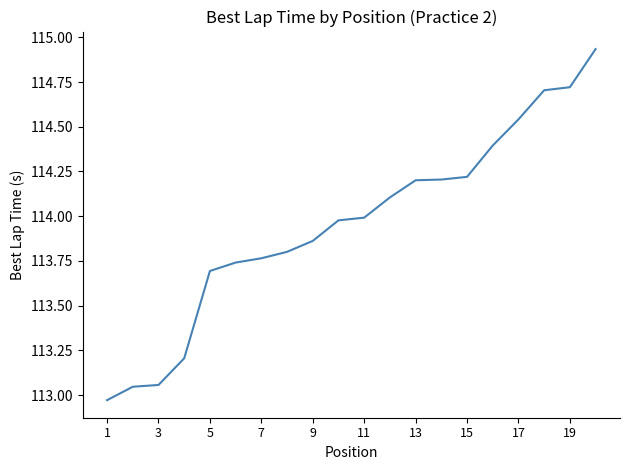

What is the difference between the maximum and minimum values?

2.0